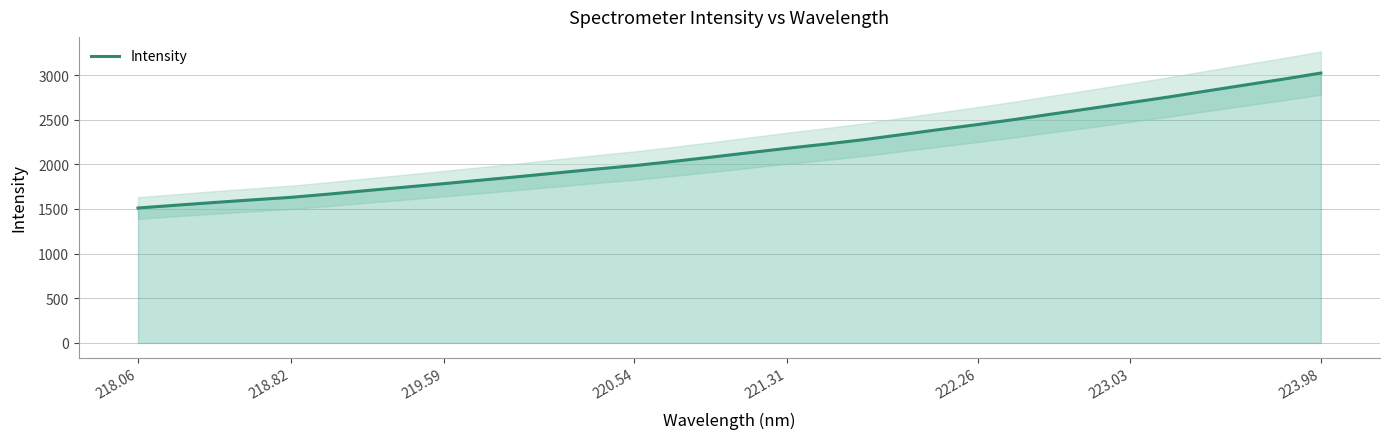

What is the difference between the maximum and minimum values?

1511.2